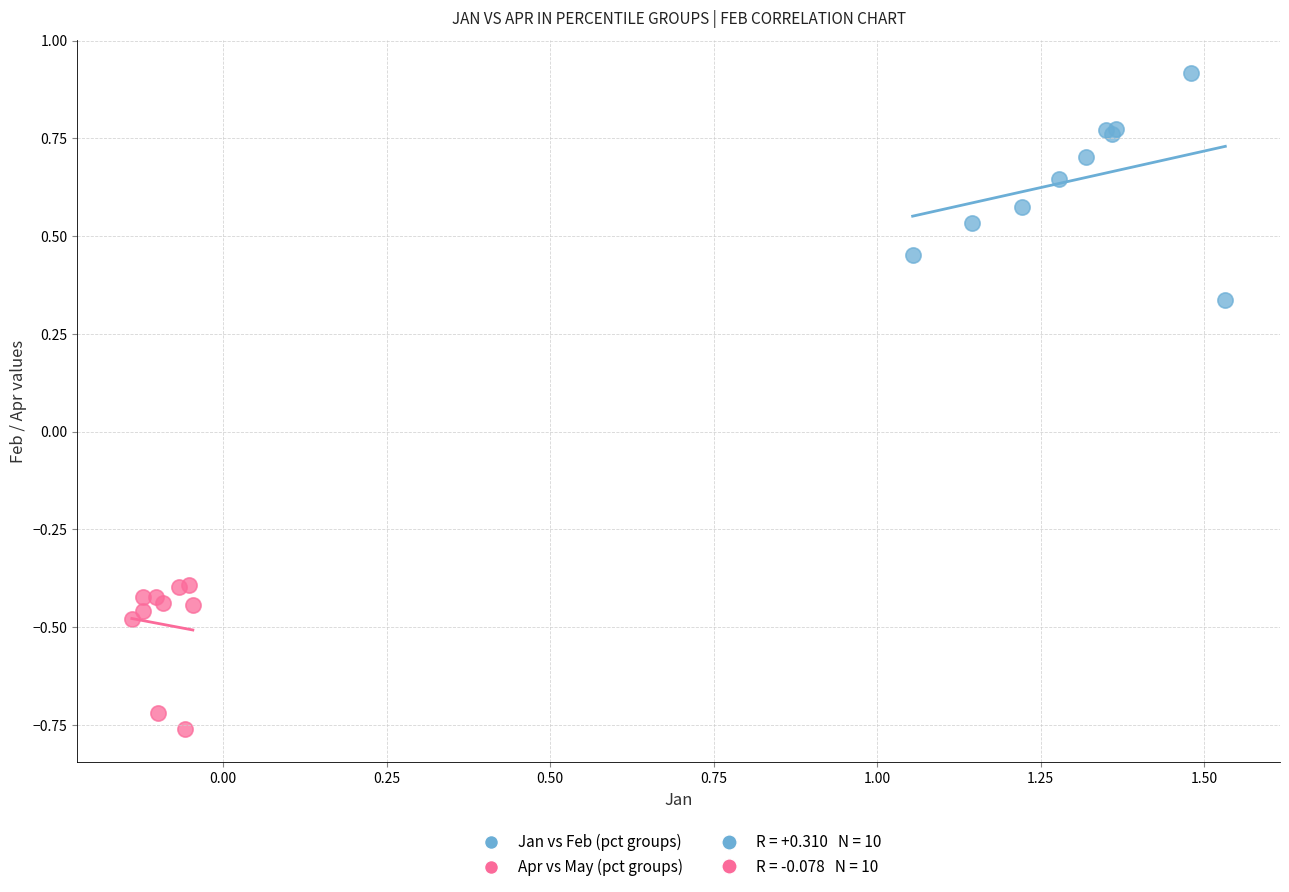

Which series has the widest spread of Y values?

Jan vs Feb (pct groups)